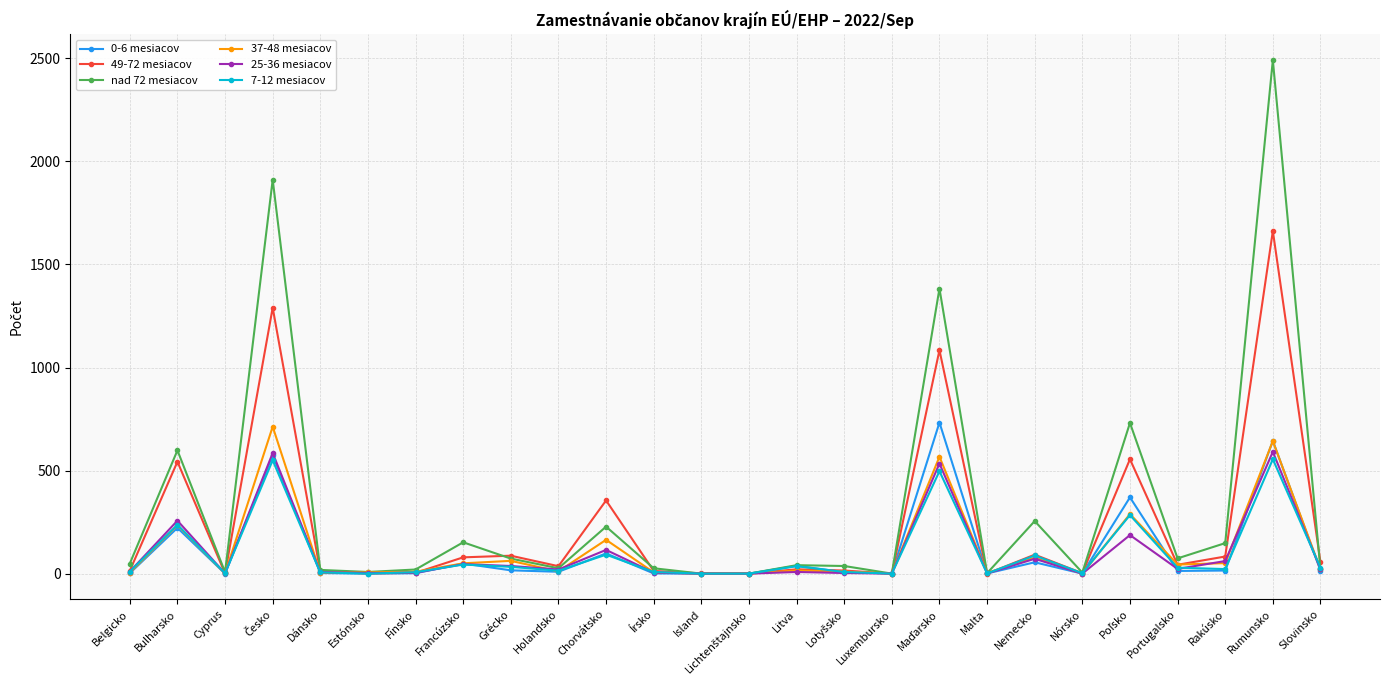

At which category does nad 72 mesiacov reach its first local valley?

Cyprus